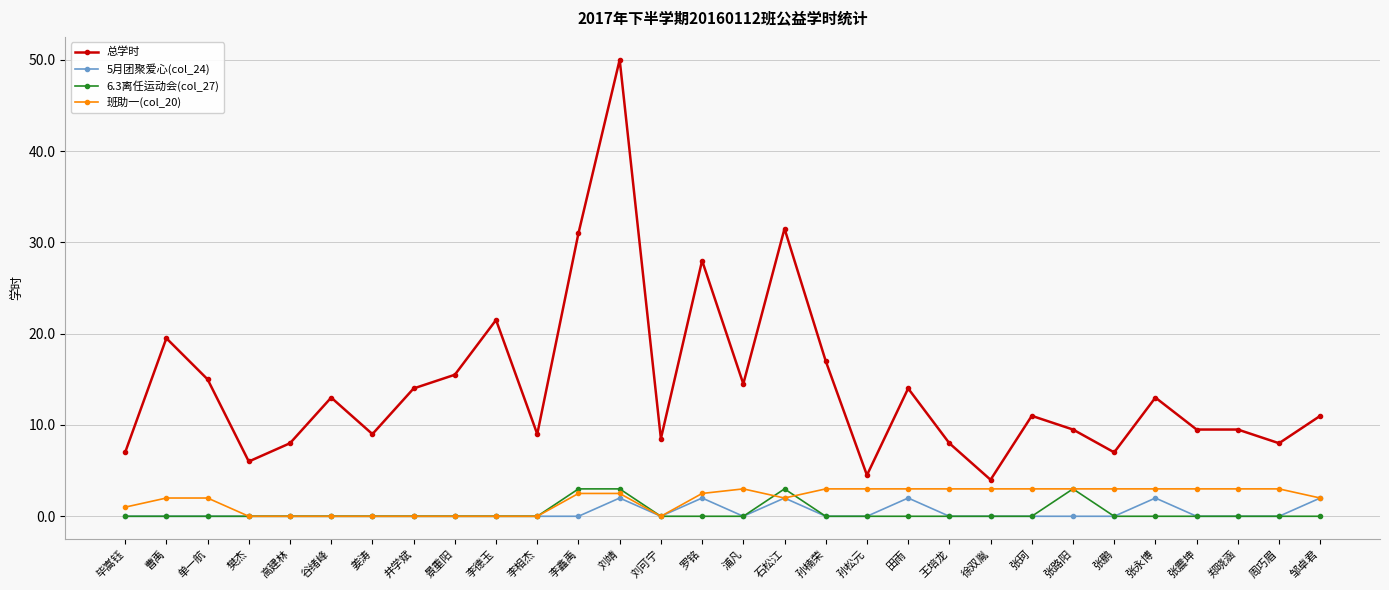

Read the 总学时 value at 郑晓涵.

9.5